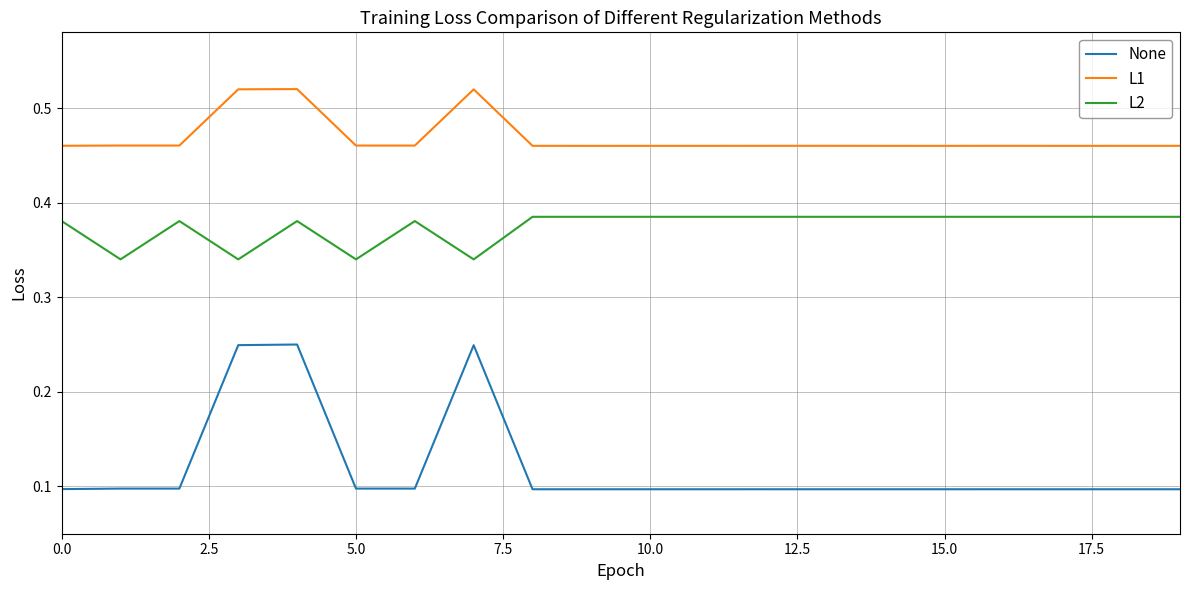

Which series has the largest range (max minus min)?

None